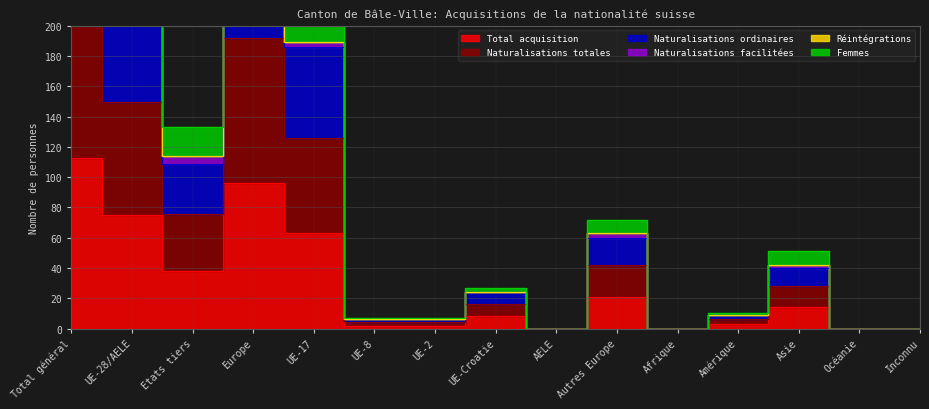

What position from the left is Europe?

4